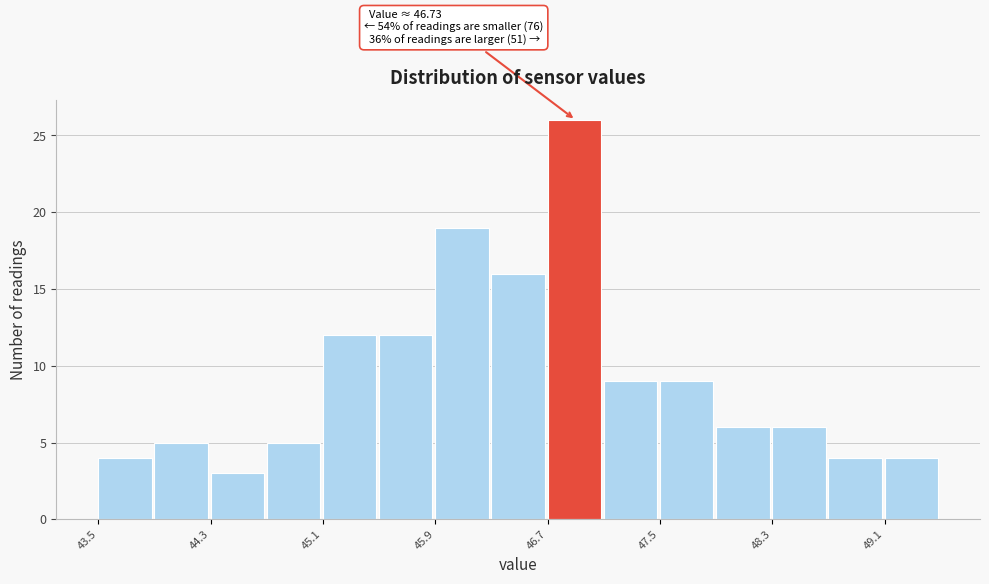

Around what value on the x-axis is the tallest bar? Give the approximate position of its centre, as read against the axis.

46.9